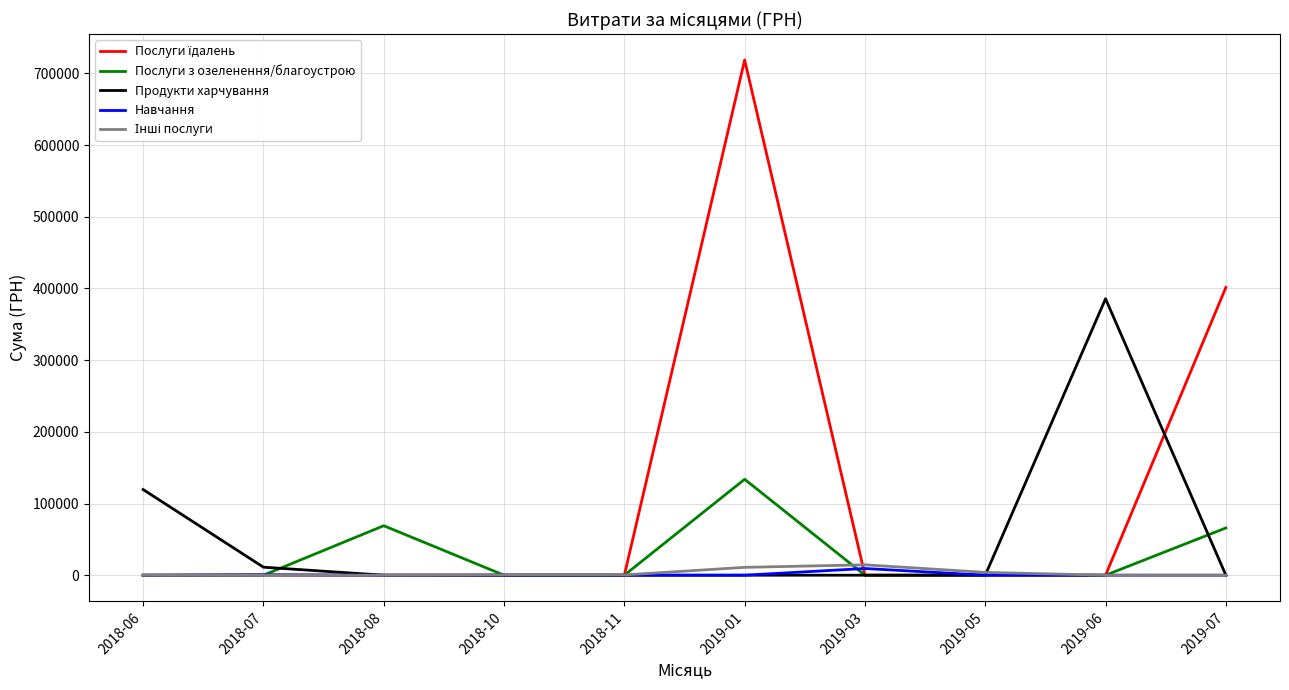

At which category is the sum across all series the highest?

2019-01